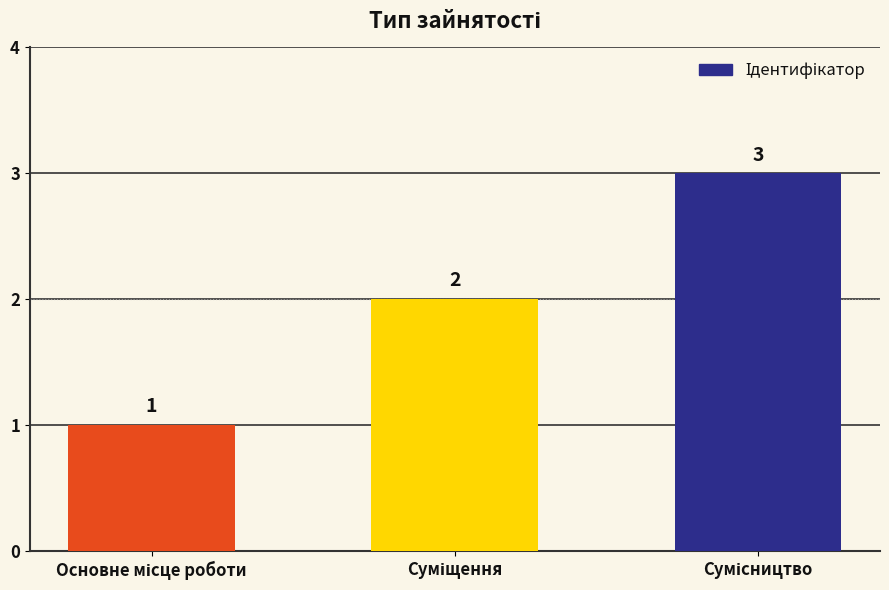

How many data points are less than 2?

1